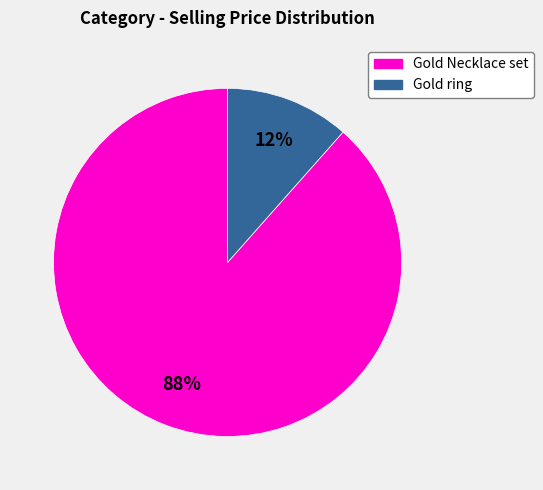

True or false: Gold ring accounts for 1% of the total.

False